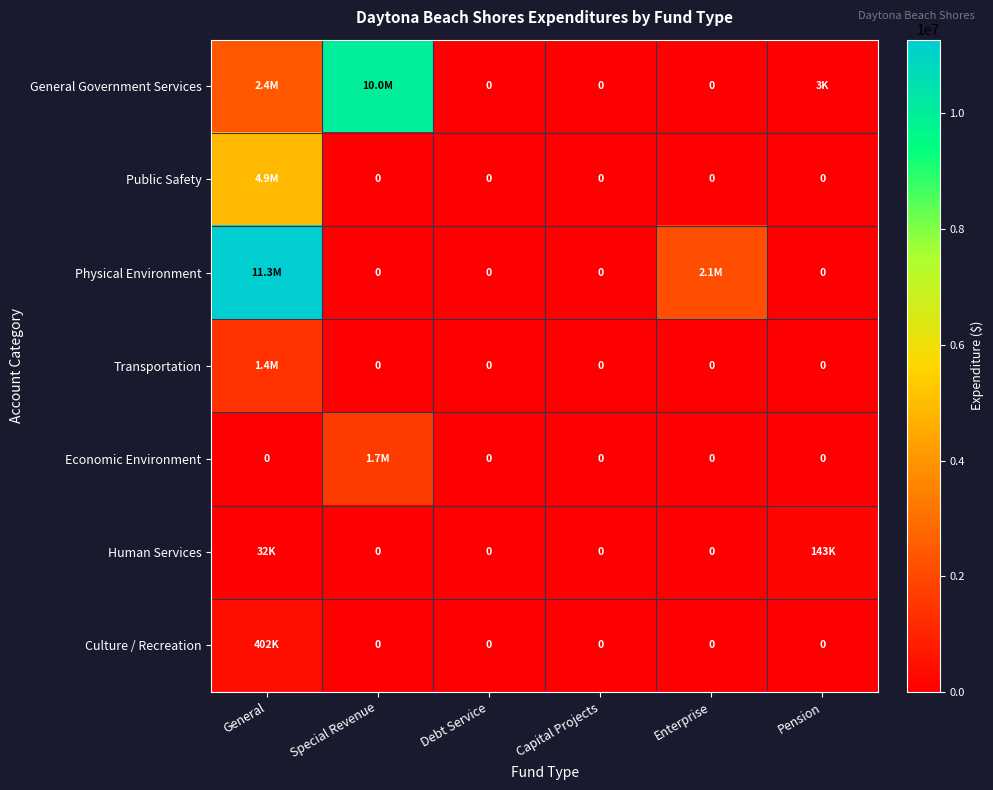

What is the average value of the Transportation series?

230842